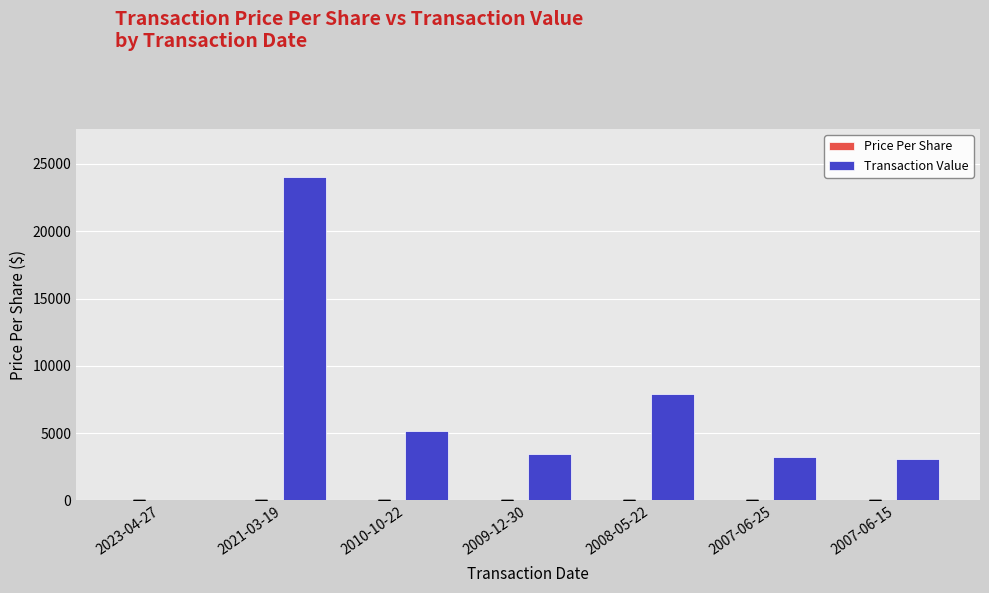

What is the maximum value shown in the chart?

24000.0